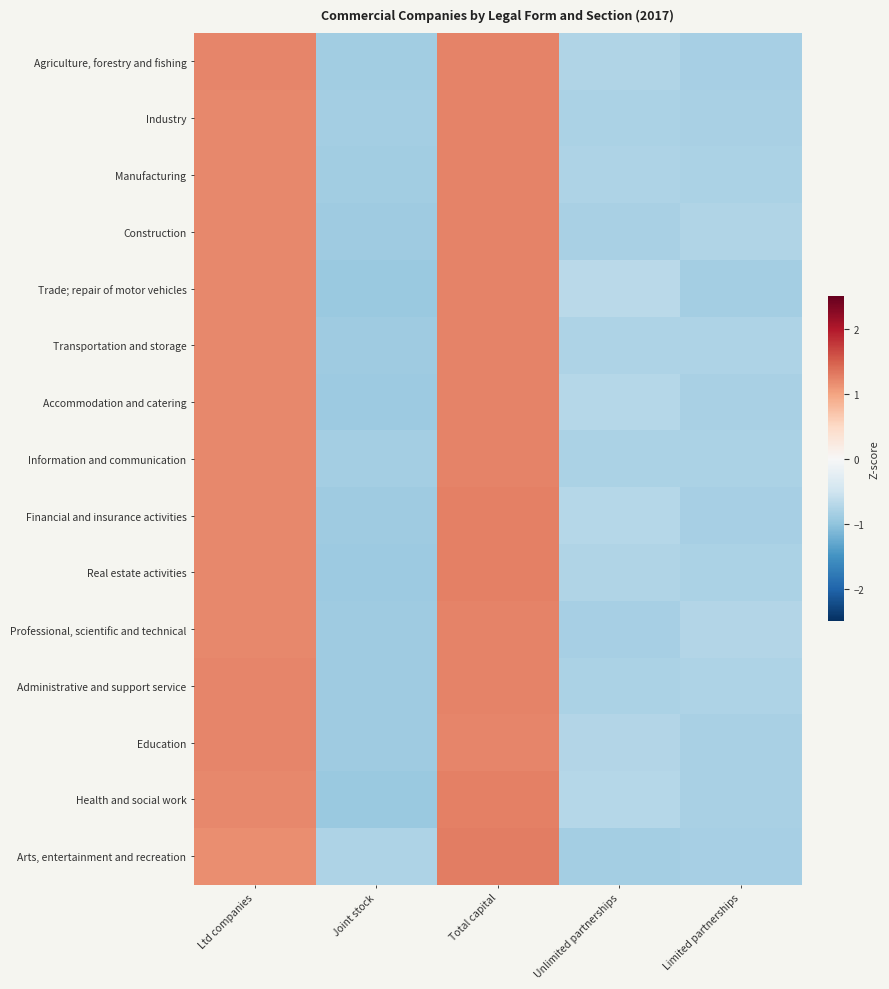

At how many categories does at least one series exceed 0?

2